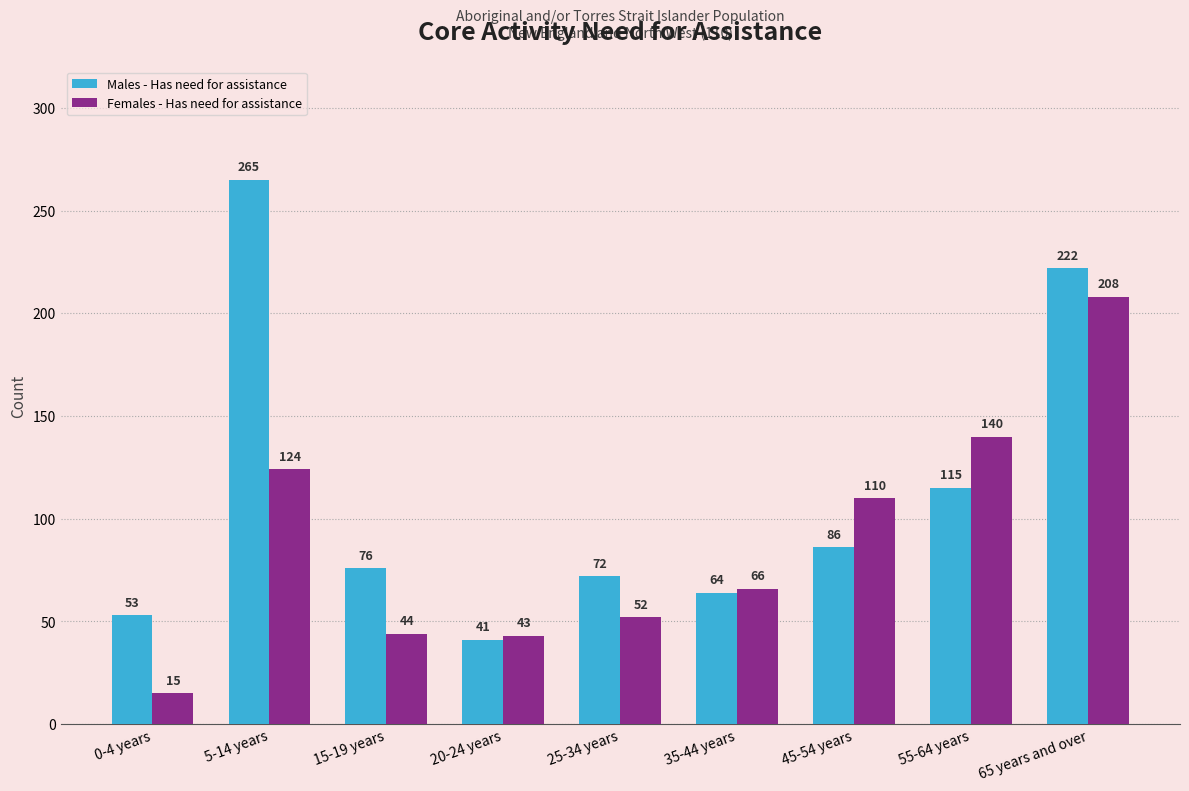

Reading left to right, extract all data points from this chart.

Males - Has need for assistance: 53	265	76	41	72	64	86	115	222
Females - Has need for assistance: 15	124	44	43	52	66	110	140	208